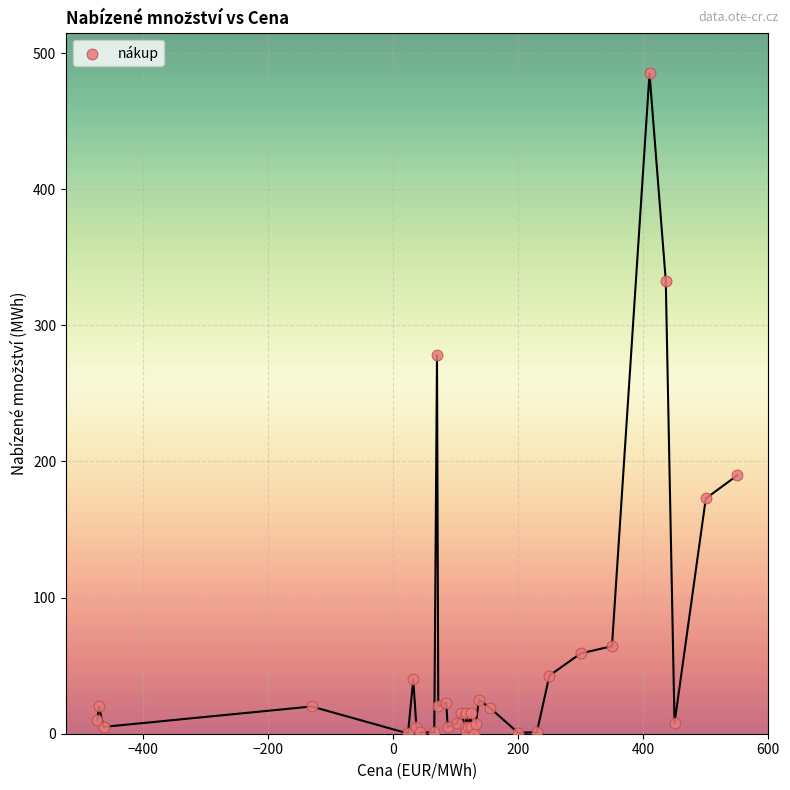

What Y value in the scatter plot is closest to 242?

278.0